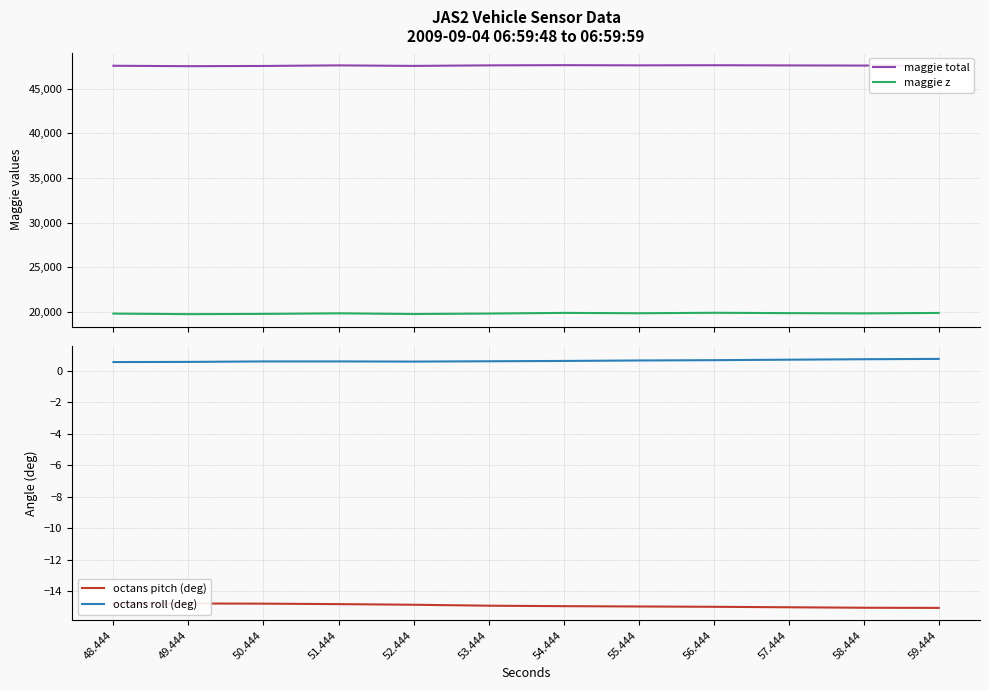

The maggie z series shows 13196.4 at 55.444. True or false?

False